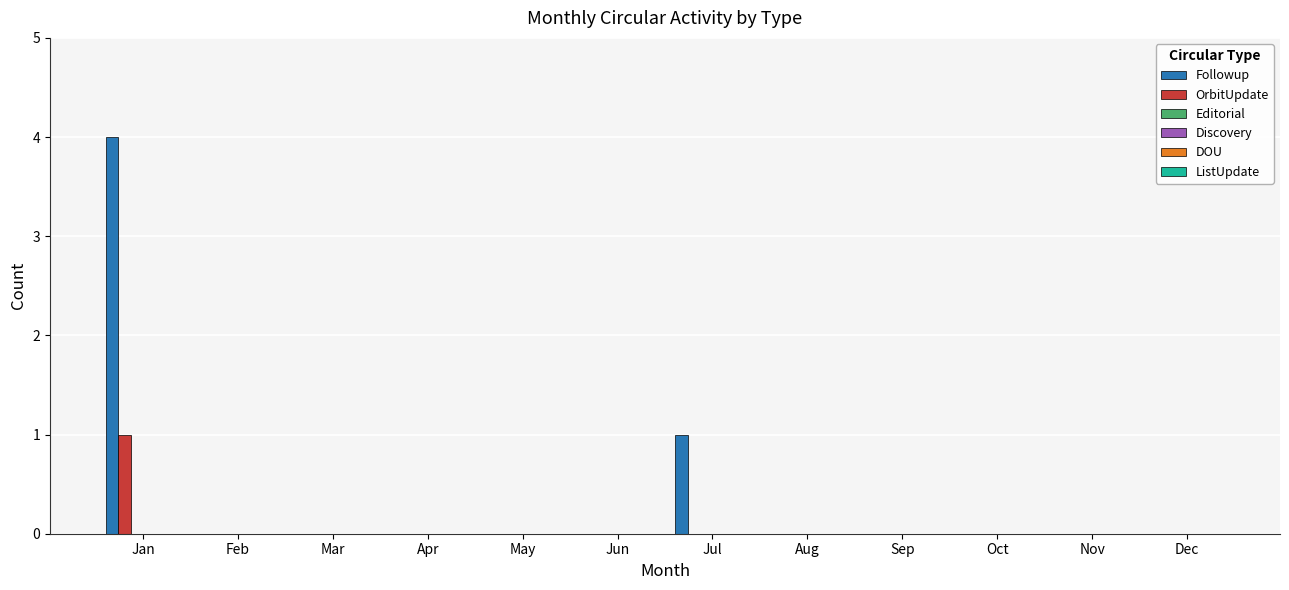

Which series has the largest total across all categories?

Followup